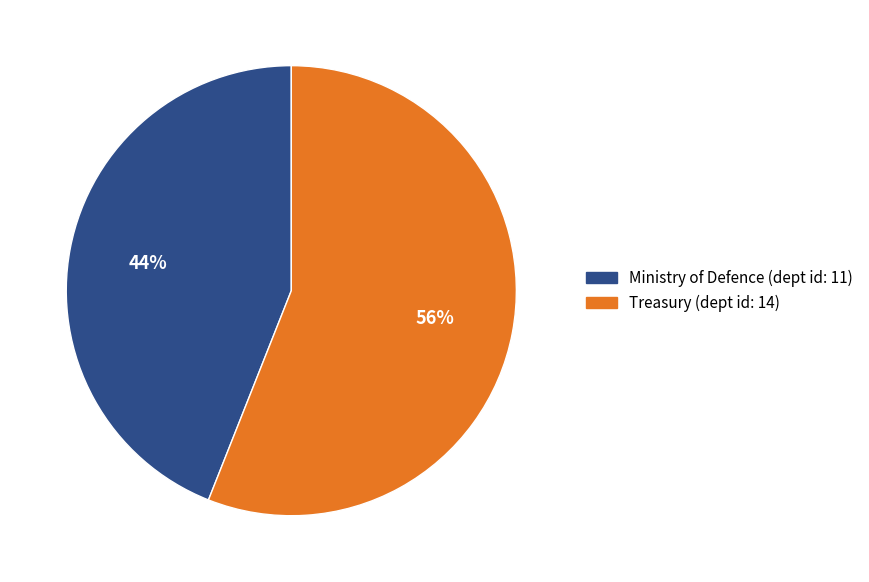

What percentage is the Treasury (dept id: 14) slice, to the nearest percent?

56%